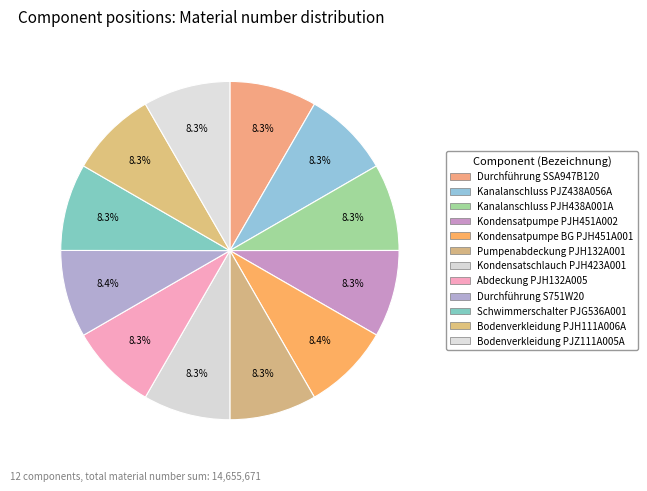

Count the number of slices in the pie.

12